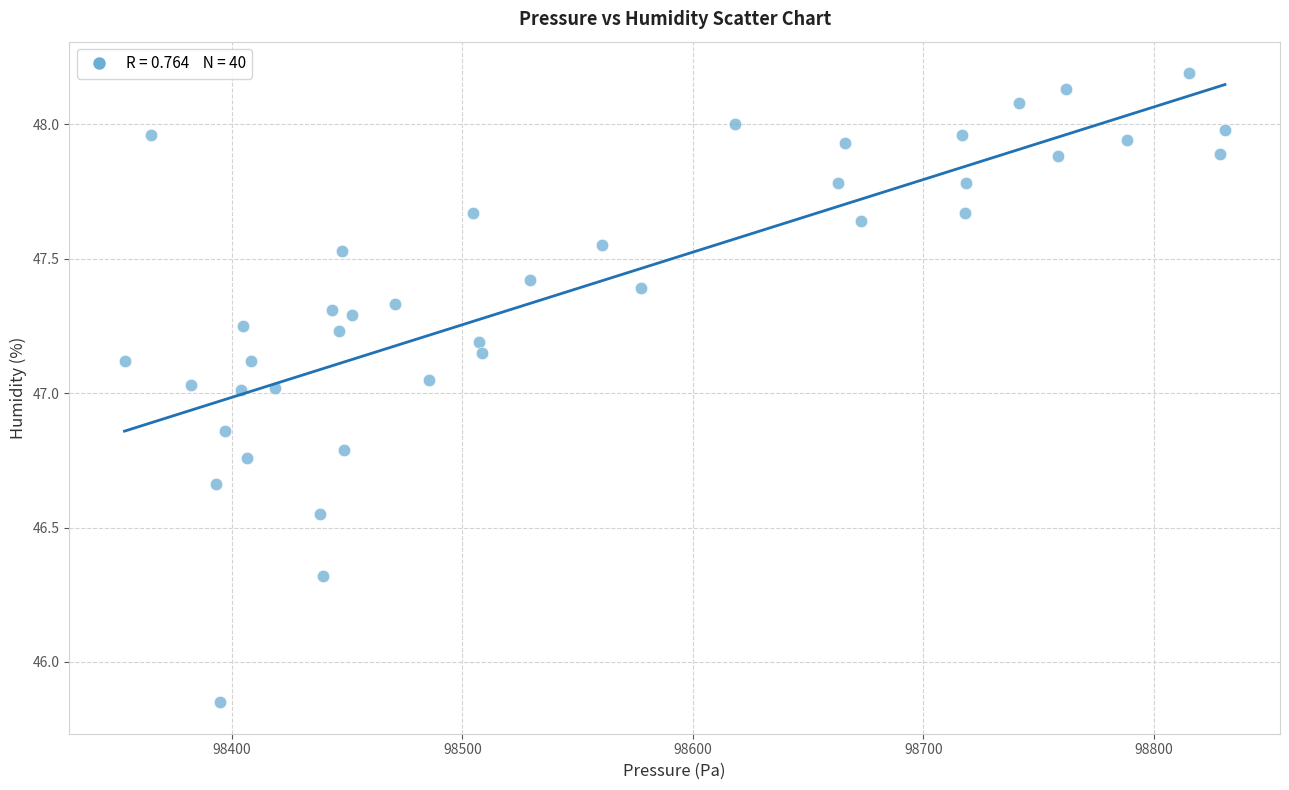

What is the range of X values (max minus min)?

477.5